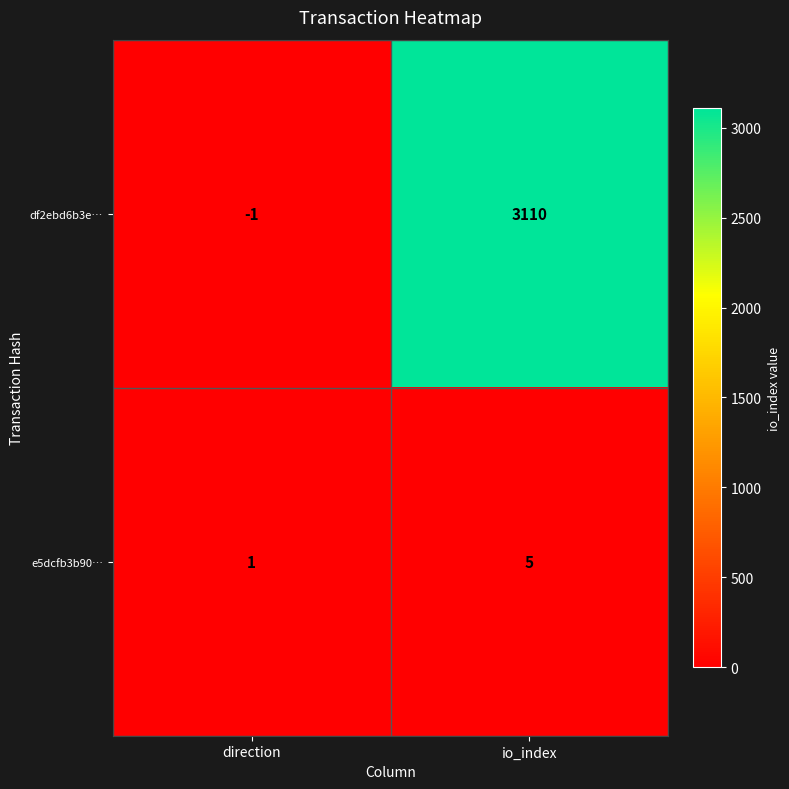

Reading left to right, what are all the values shown in this chart?

df2ebd6b3e…: direction=-1	io_index=3110
e5dcfb3b90…: direction=1	io_index=5